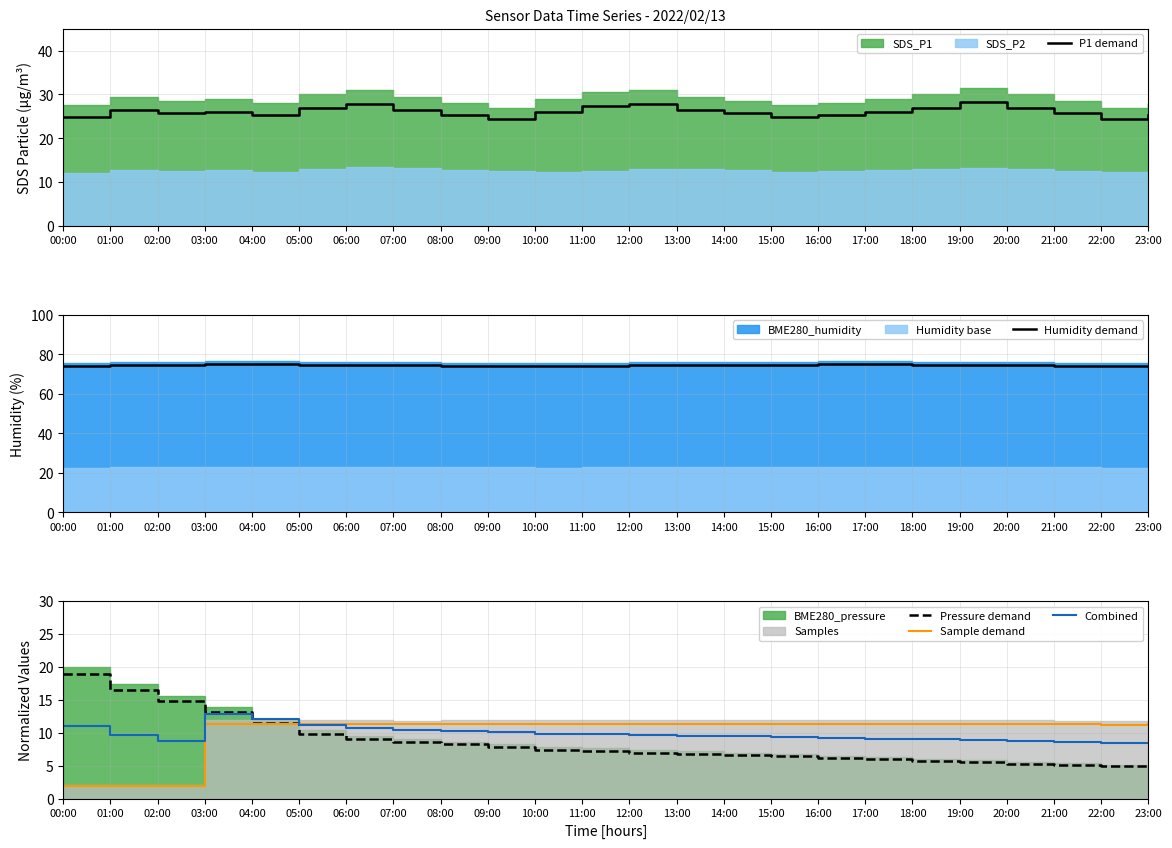

The value of Pressure demand at 12:00 is 4.1. True or false?

False